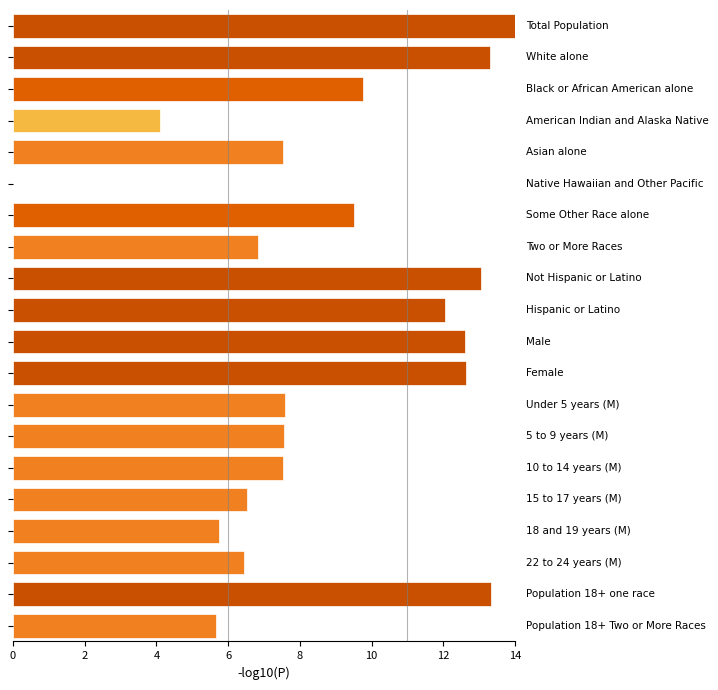

What is the maximum value shown in the chart?

14.0